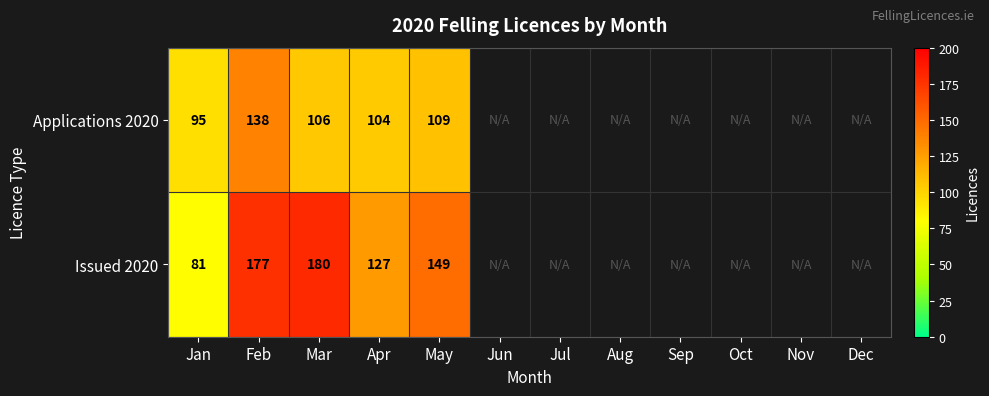

Is it true that Applications 2020 equals 44 at Jan?

False